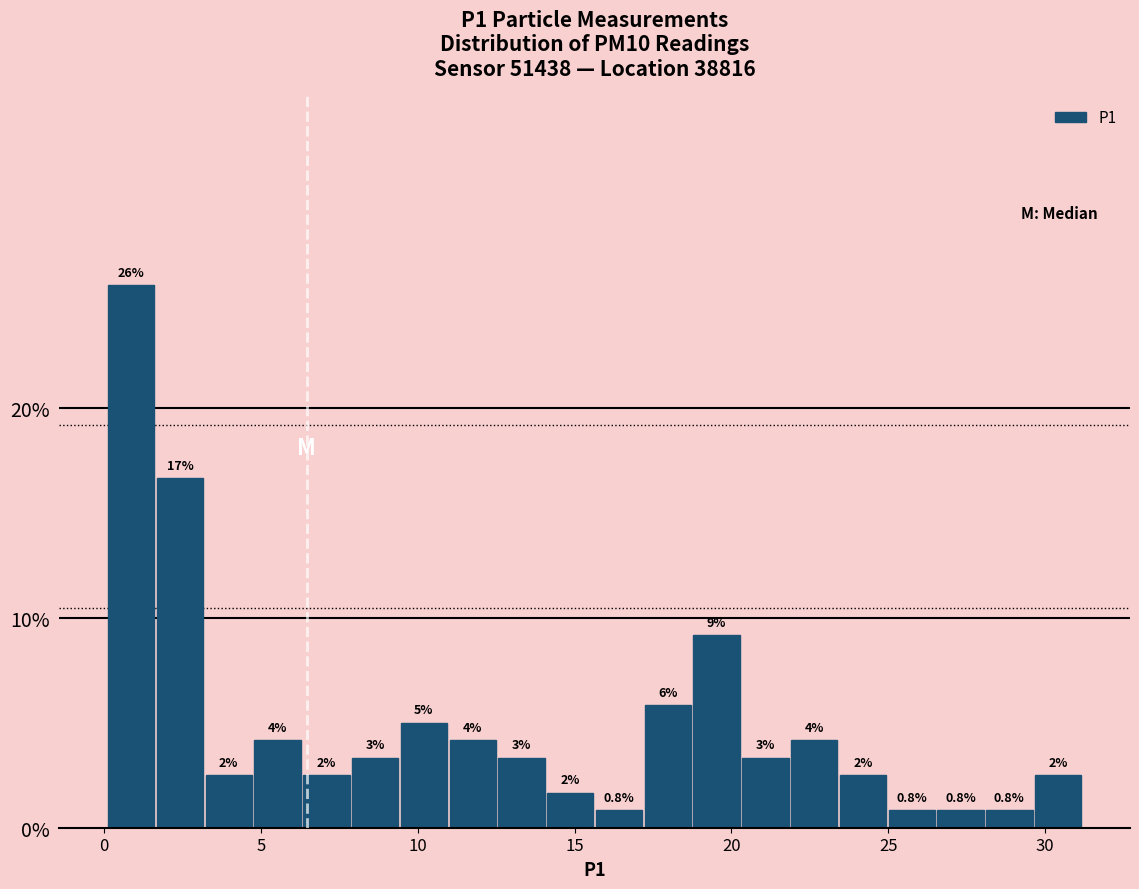

Read against the x-axis, roughly where is the centre of the tallest bar?

1.0